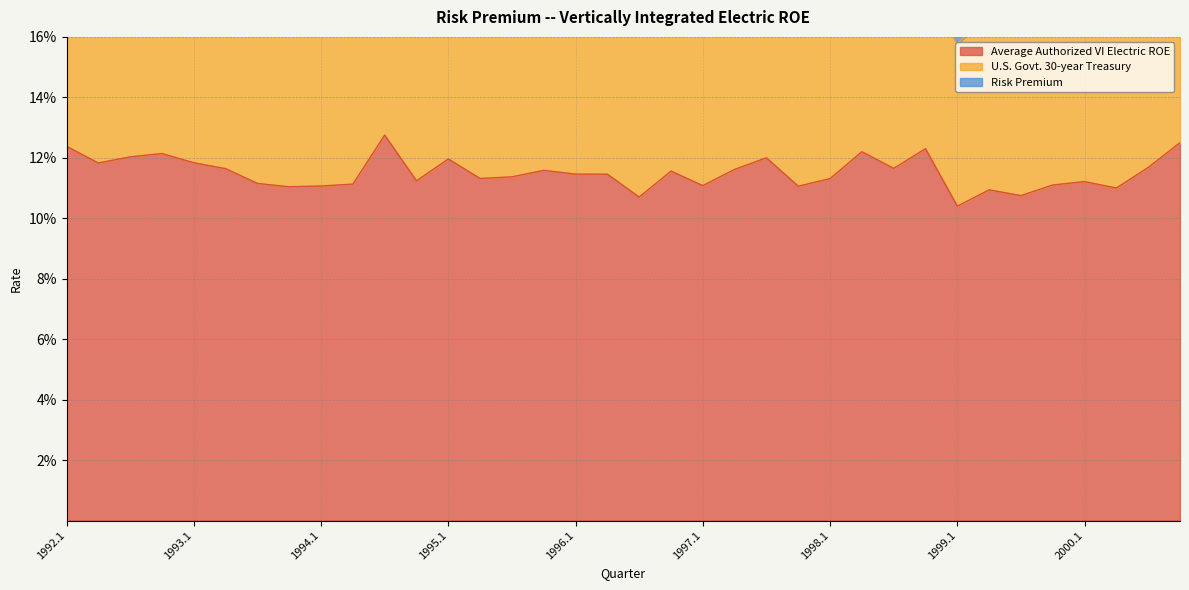

Which series changed the most between 1993.1 and 1997.4?

U.S. Govt. 30-year Treasury